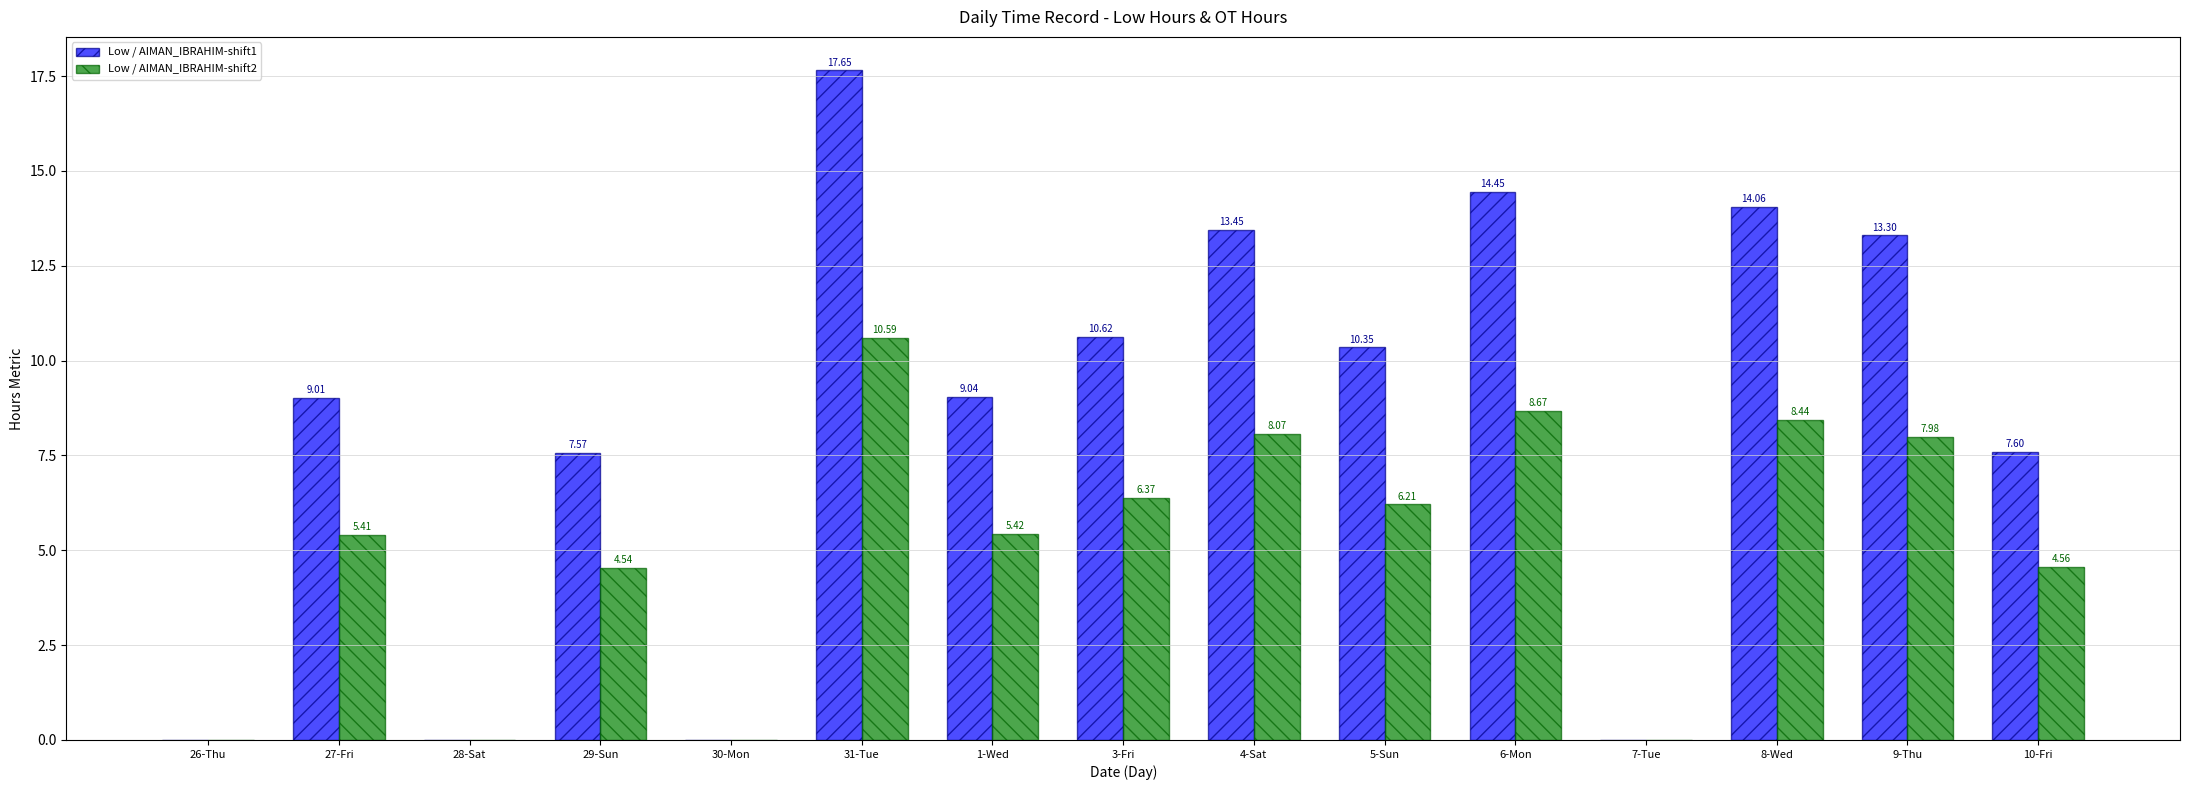

Which series changed the most between 29-Sun and 31-Tue?

Low / AIMAN_IBRAHIM-shift1